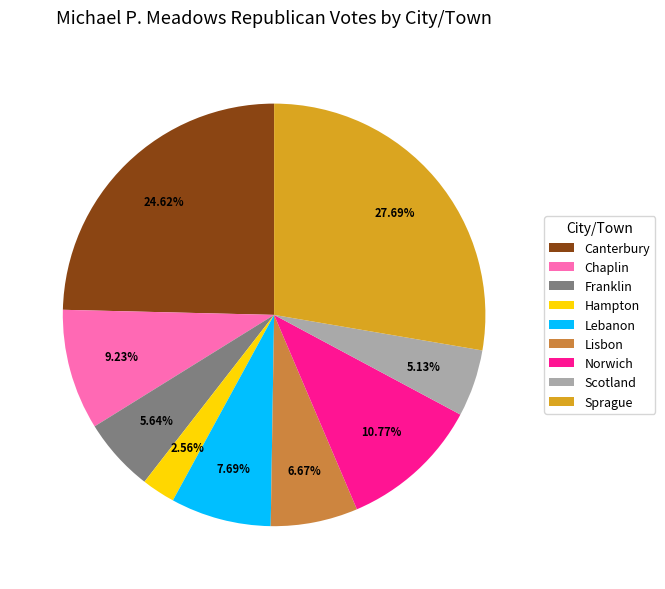

What is the ratio of the value at Lisbon to the value at Norwich?

0.6